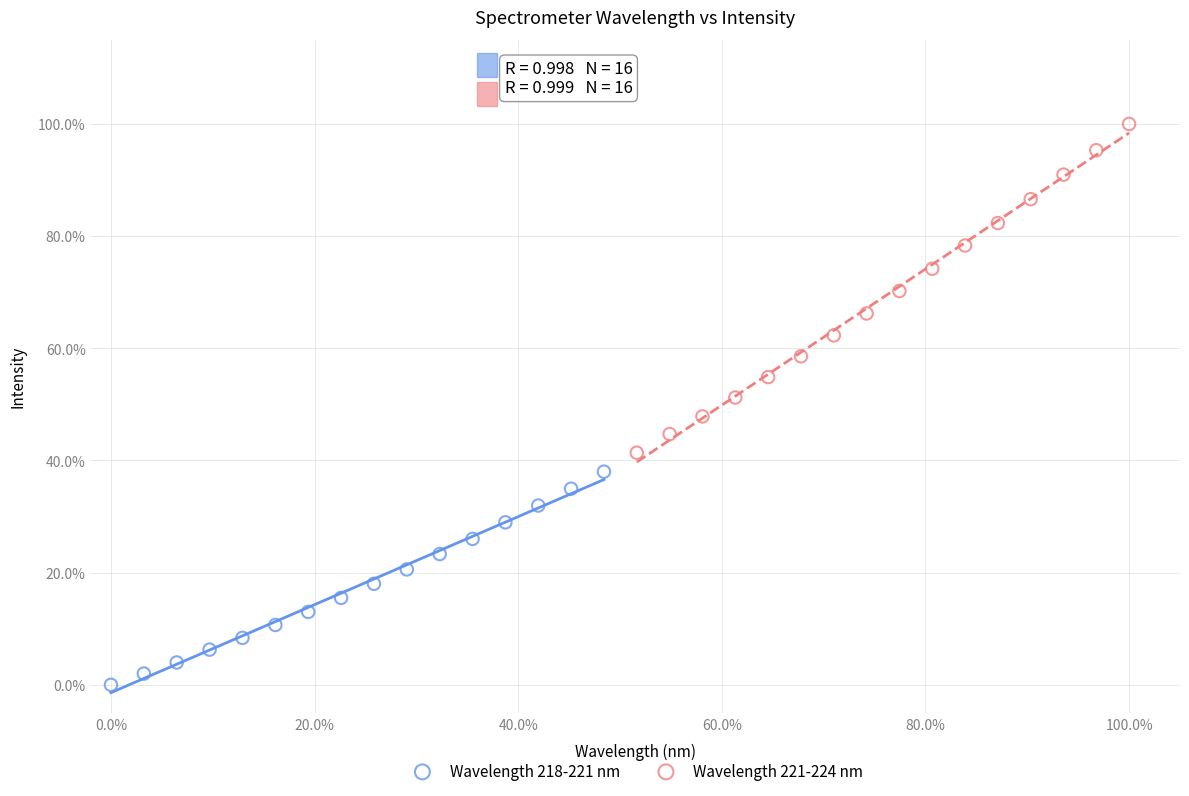

Which series reaches the minimum Y coordinate?

Wavelength 218-221 nm